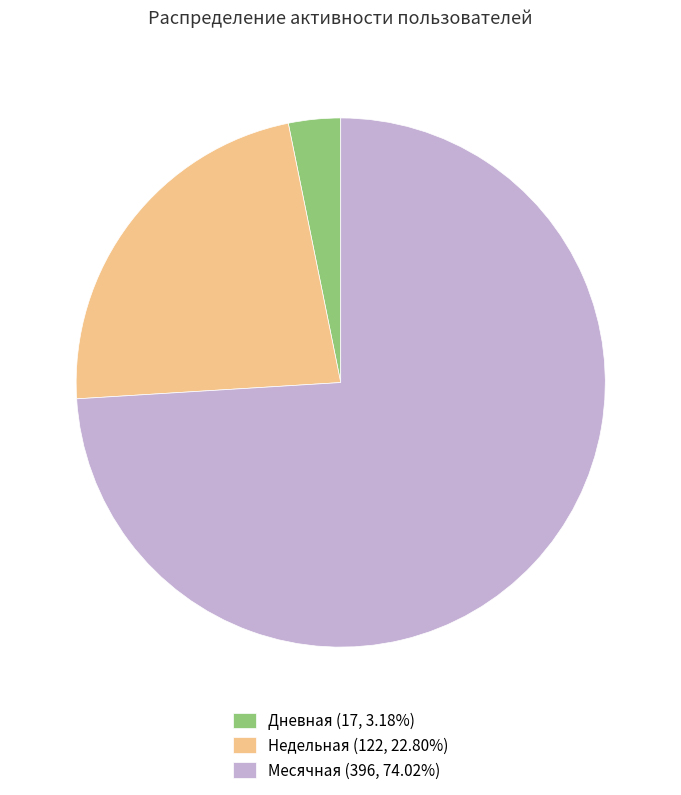

Rank the categories by value from highest to lowest.

Месячная, Недельная, Дневная